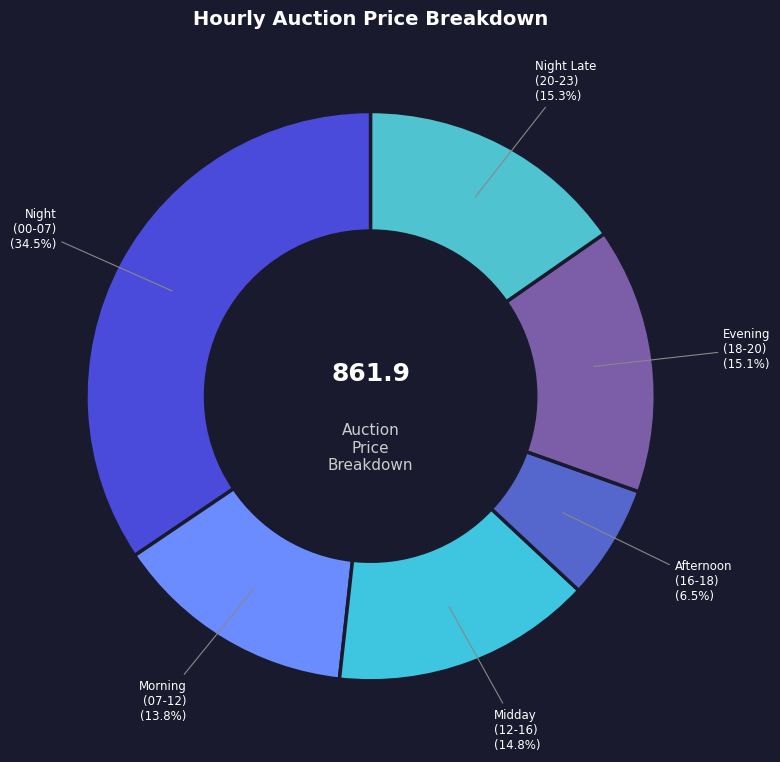

How many slices are in this pie chart?

6